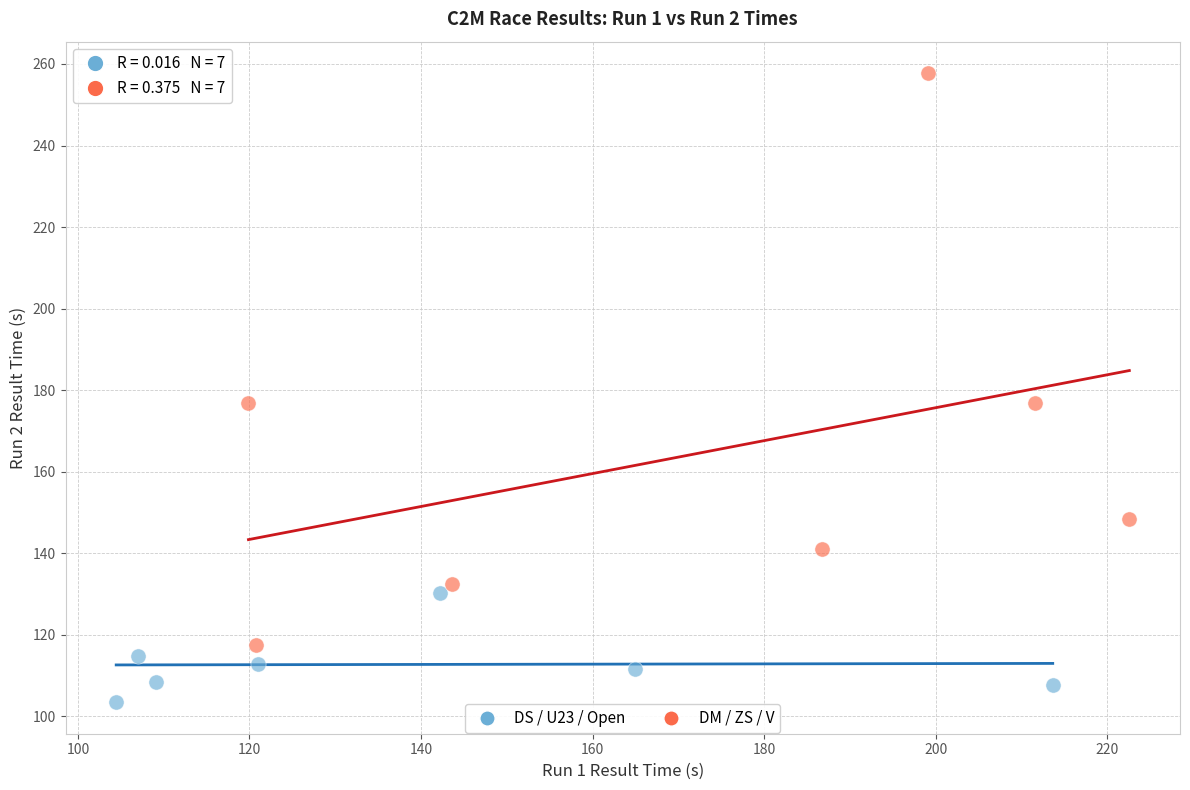

Which series contains the highest Y value?

DM / ZS / V